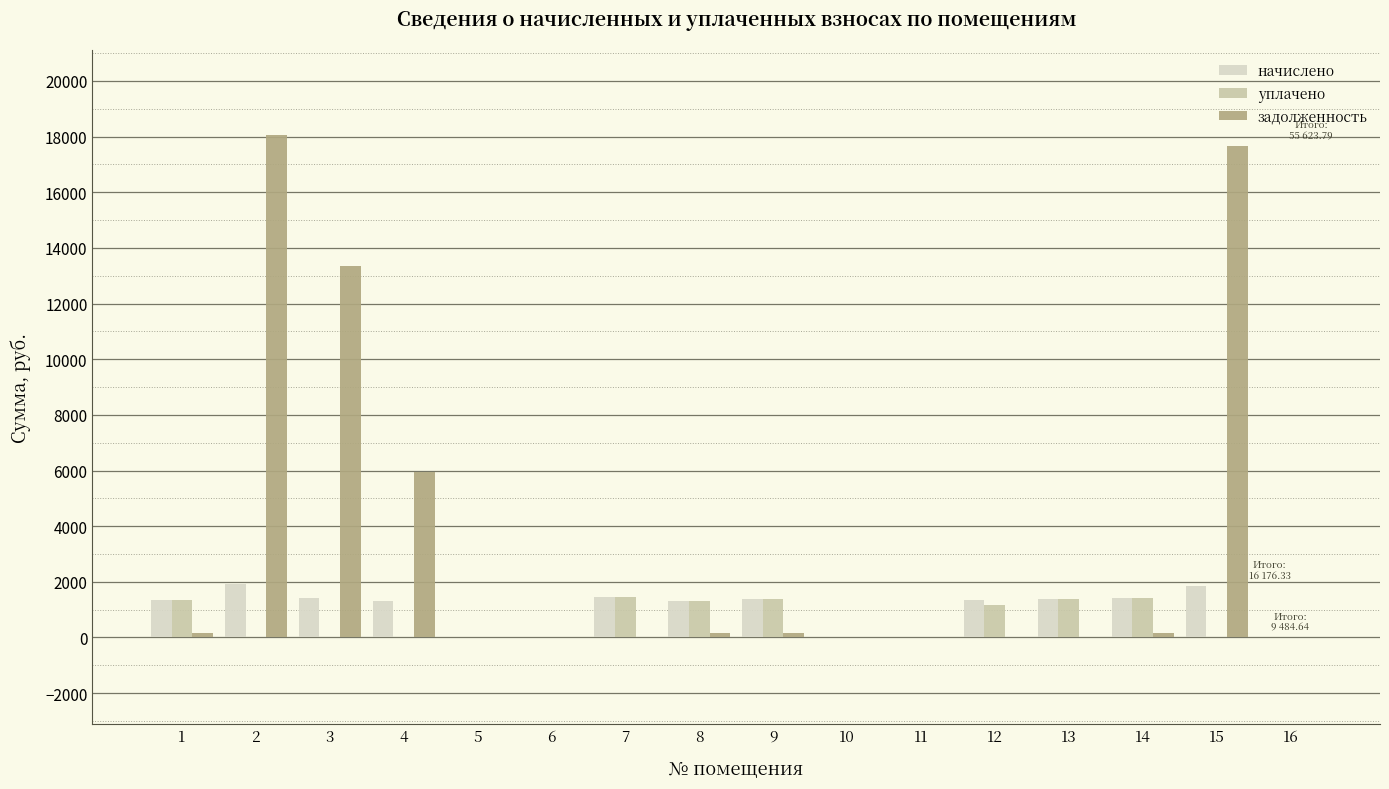

True or false: начислено has a value of 1412.3 at 3.

True